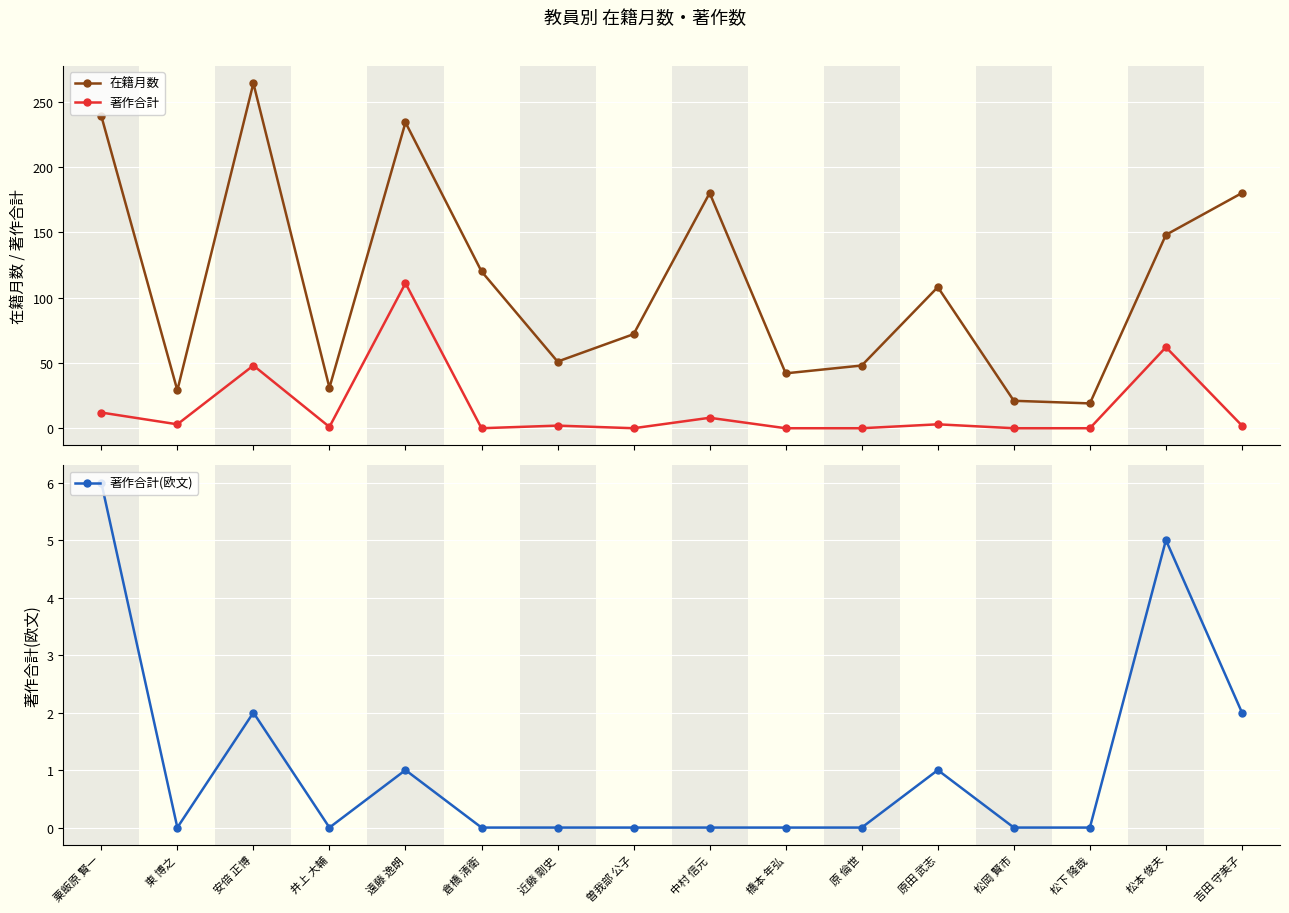

Where is the first local minimum for 在籍月数?

東 博之